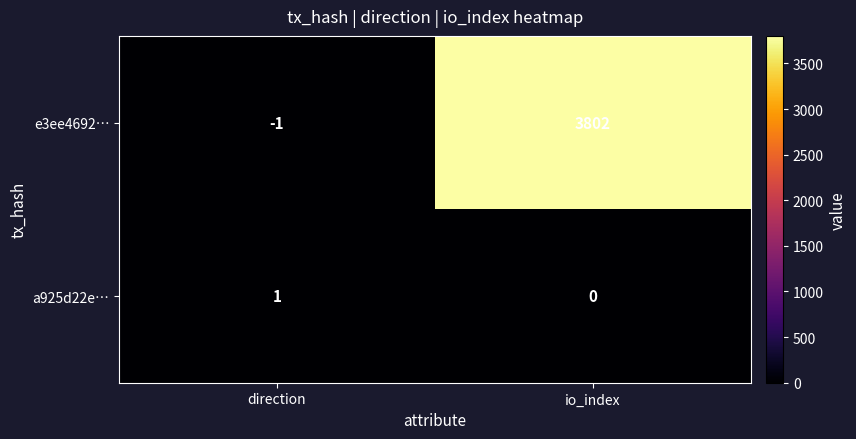

Which label corresponds to the largest value in the chart?

io_index